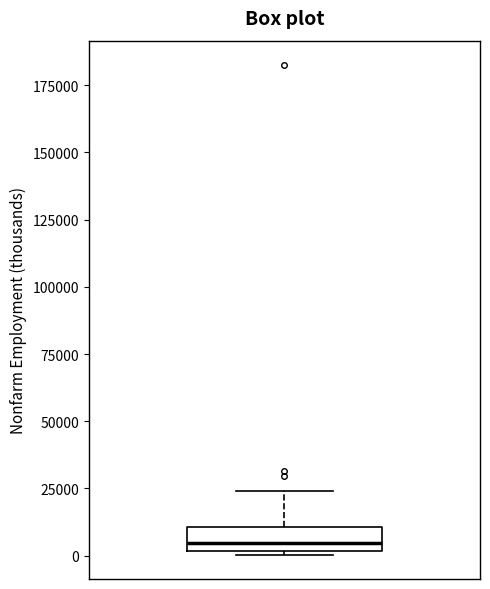

Transcribe this box plot: give where the median line is, the range the box spans, and where the two whiskers end, as read against the y-axis. The values are not printed on the chart, so give them approximately, as read against the axis.

median 5000, box 0 to 10000, whiskers 0 to 25000